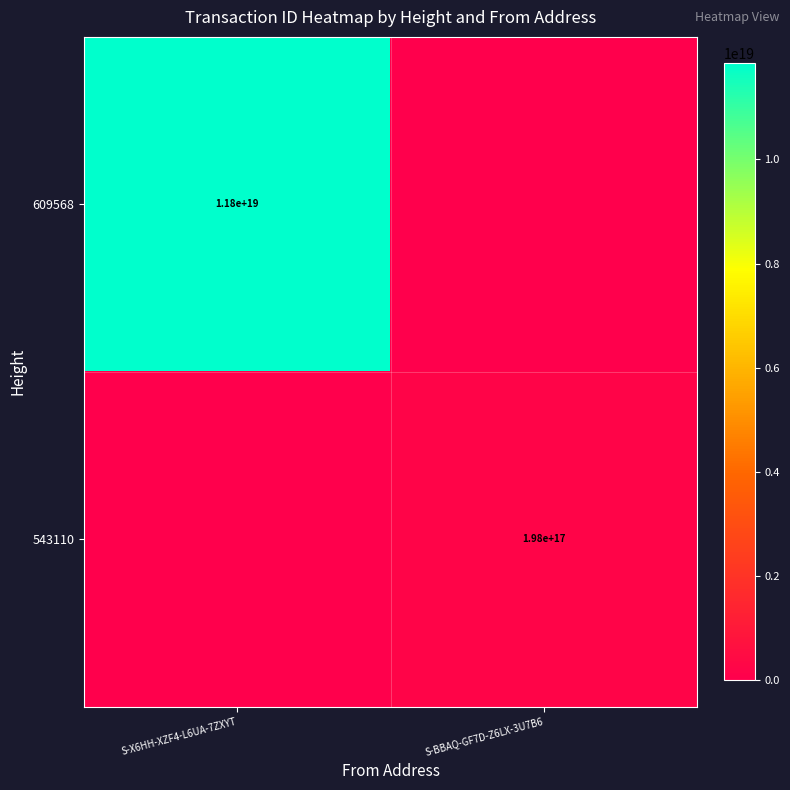

The 543110 series shows 198000000000000000 at S-BBAQ-GF7D-Z6LX-3U7B6. True or false?

True